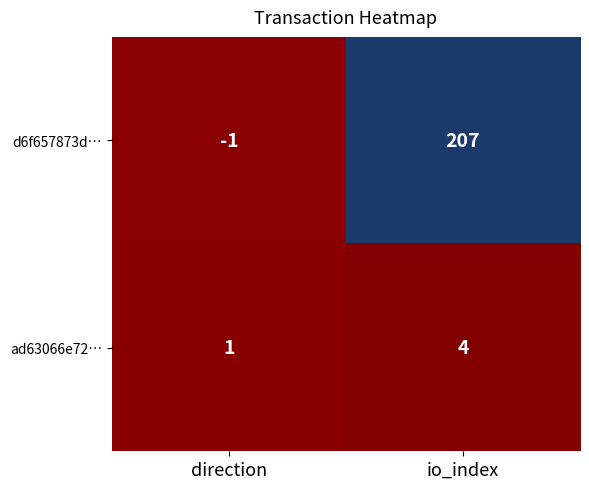

Which series has the largest range (max minus min)?

d6f657873d…